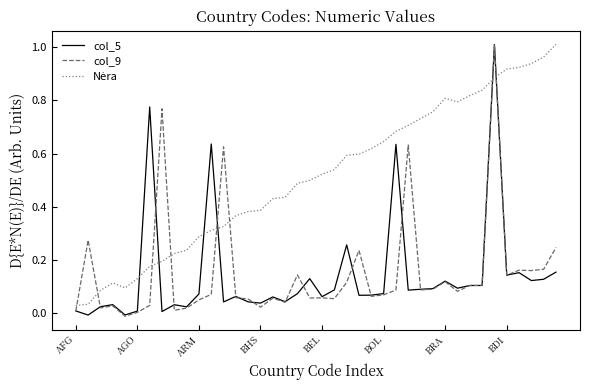

Does the chart display data point markers on the line(s)?

No